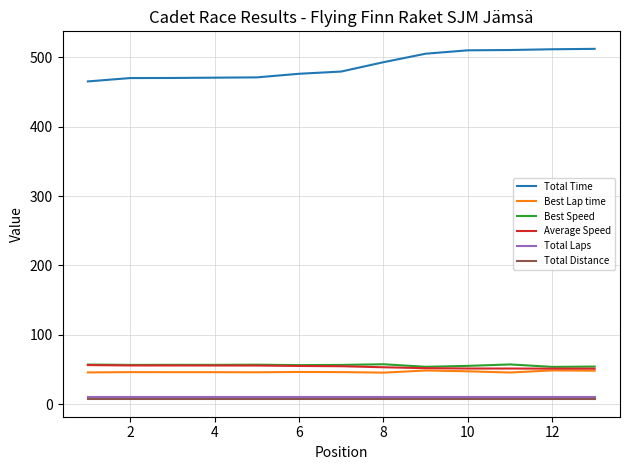

What is the sum of all Average Speed values?

701.0